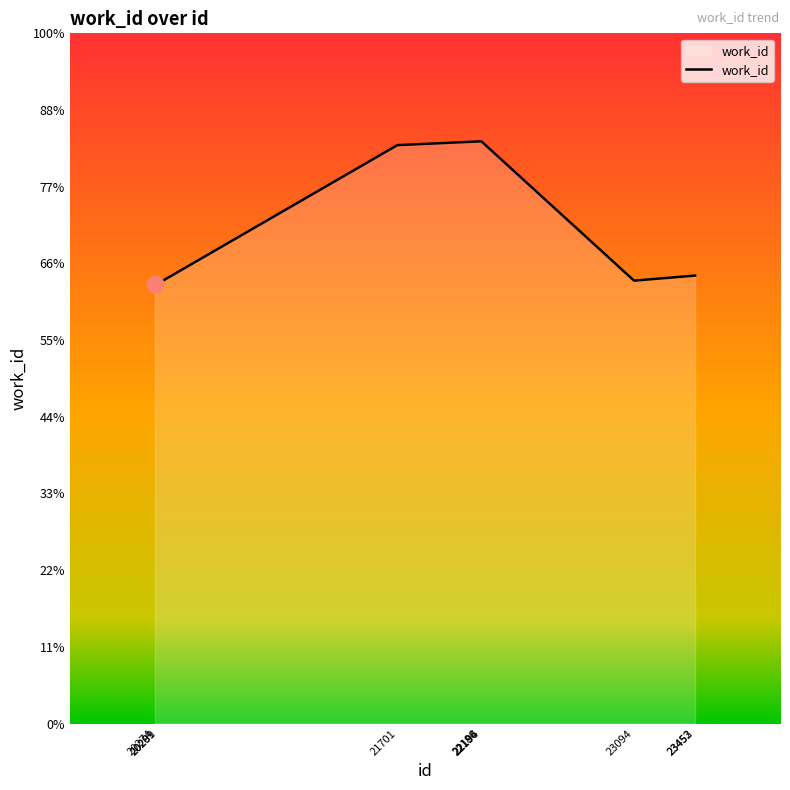

Is this an area chart (filled region under the line)?

Yes